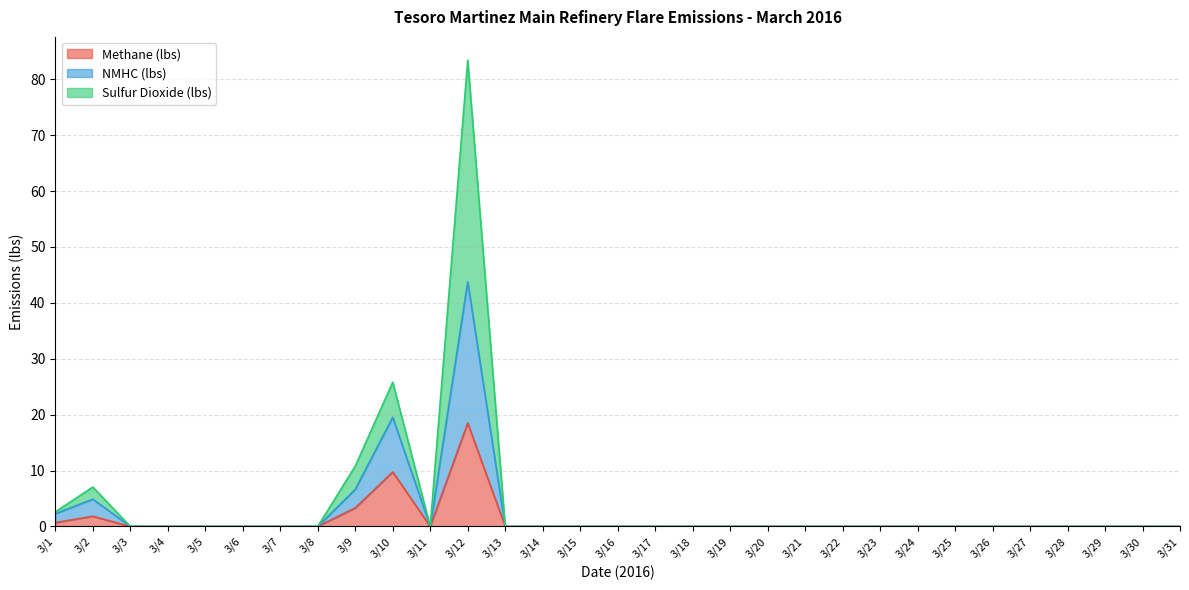

At 3/11, list the series in order from smallest to largest.

Methane (lbs), NMHC (lbs), Sulfur Dioxide (lbs)